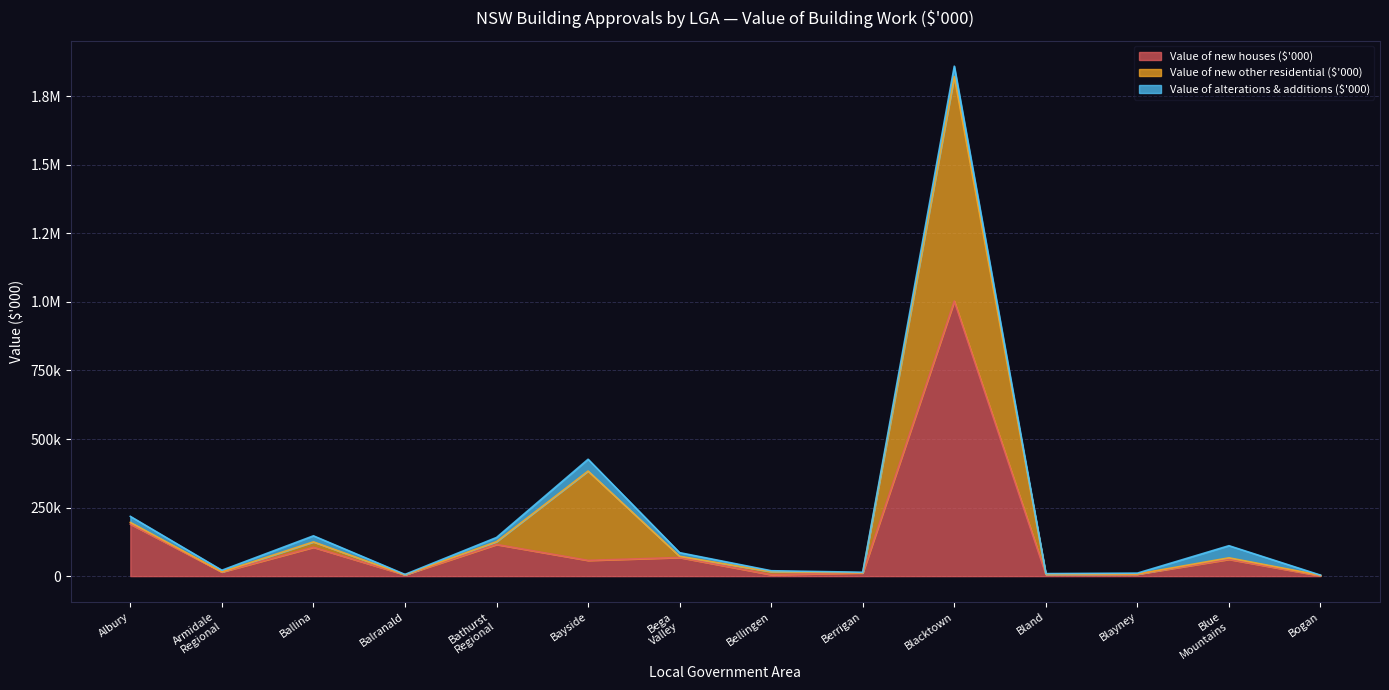

In Value of new other residential ($'000), how many points are lower than both neighbors (excluding endpoints)?

5